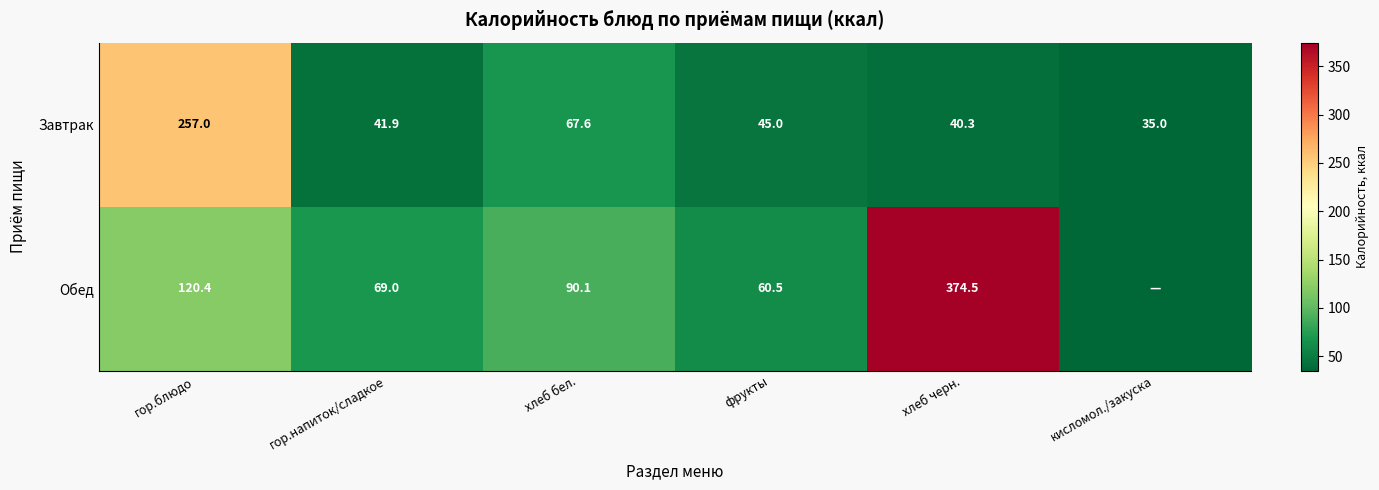

What is the difference between the highest and lowest values at гор.напиток/сладкое?

27.1